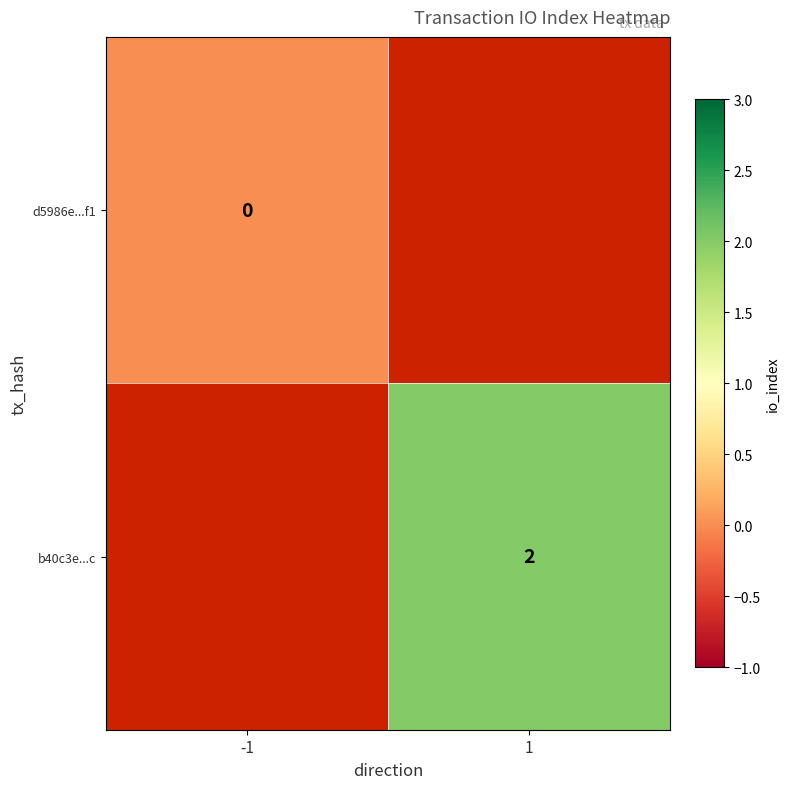

True or false: b40c3e...c has a value of 3 at 1.

False